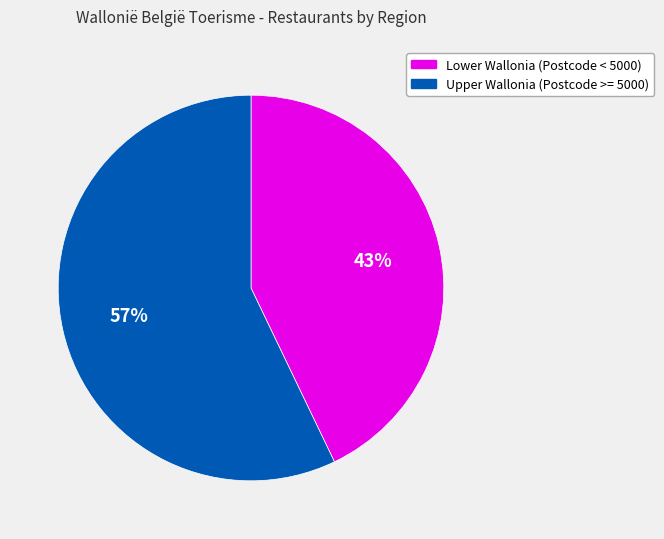

Which has a higher value, Upper Wallonia (Postcode >= 5000) or Lower Wallonia (Postcode < 5000)?

Upper Wallonia (Postcode >= 5000)